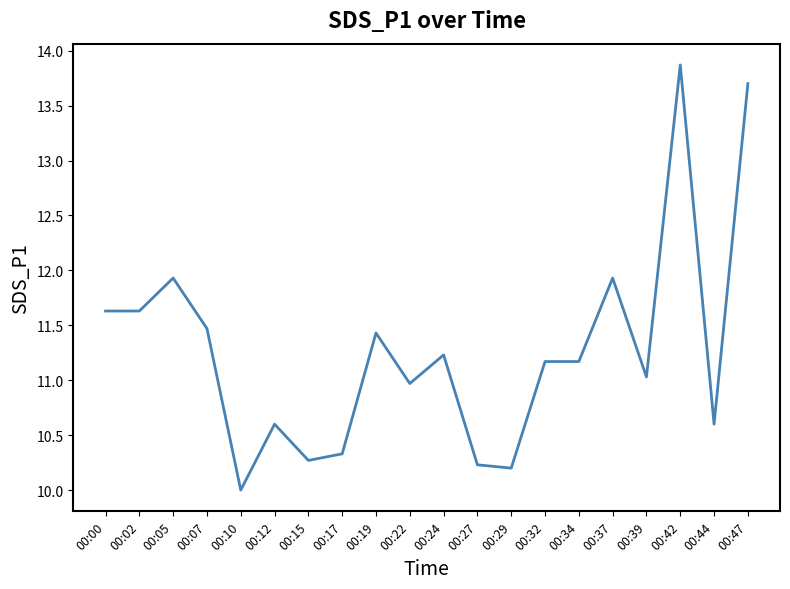

At which category does the chart reach its minimum across all series?

00:10